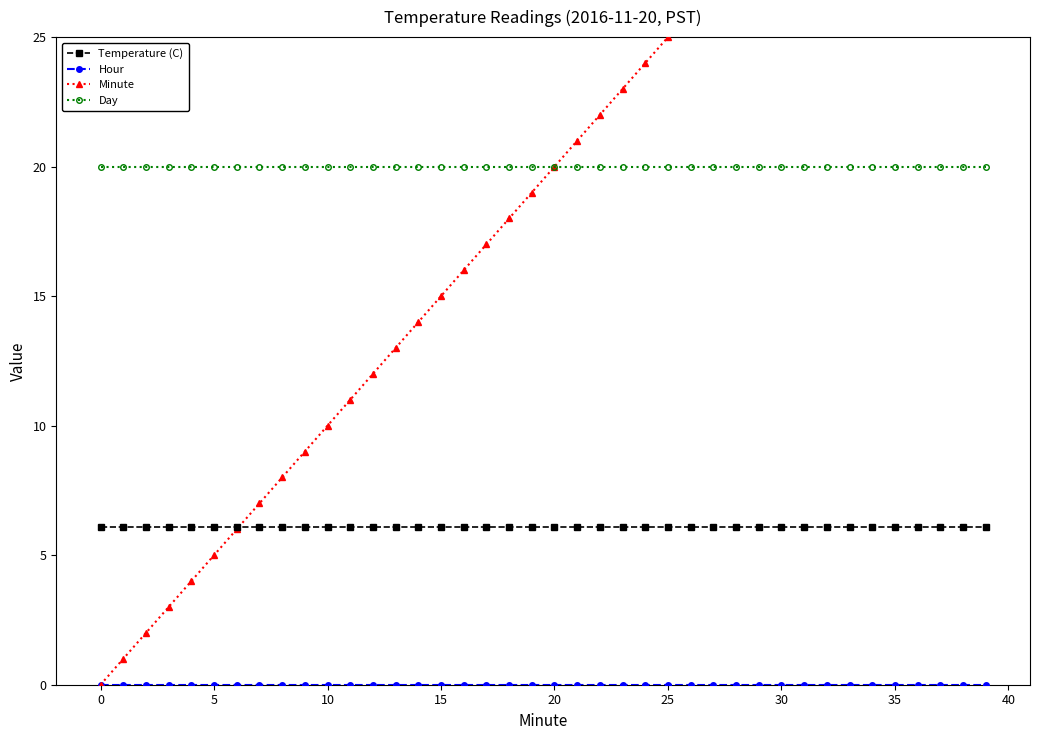

How many series are shown in this chart?

4